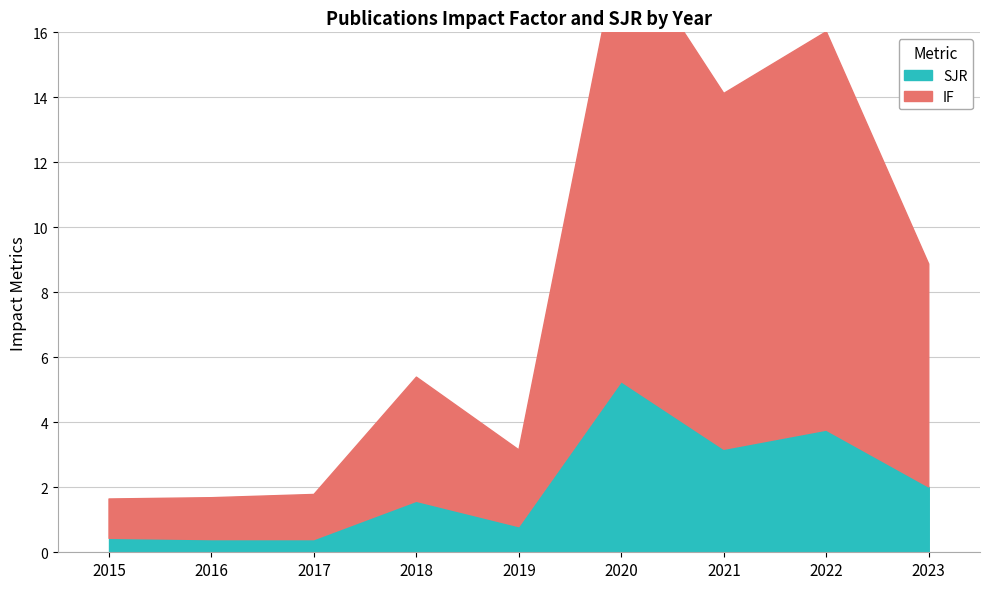

Rank the series by their maximum value, from lowest to highest.

SJR, IF